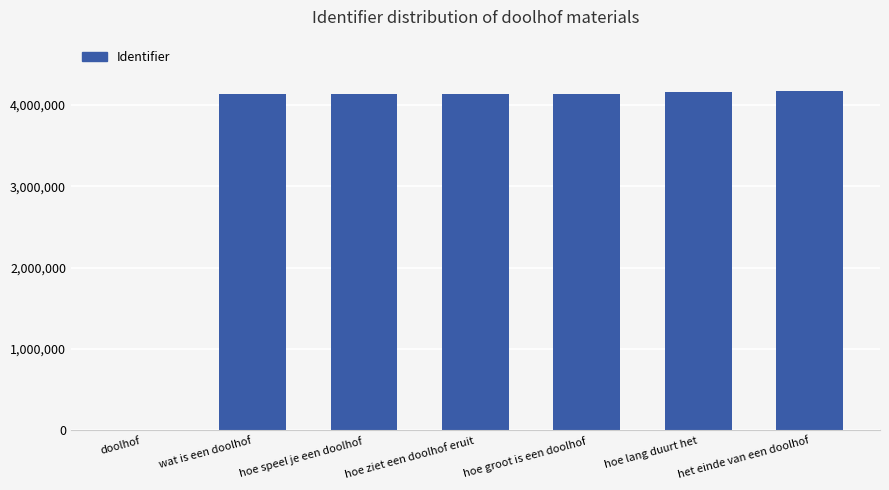

What is the maximum value shown in the chart?

4174153